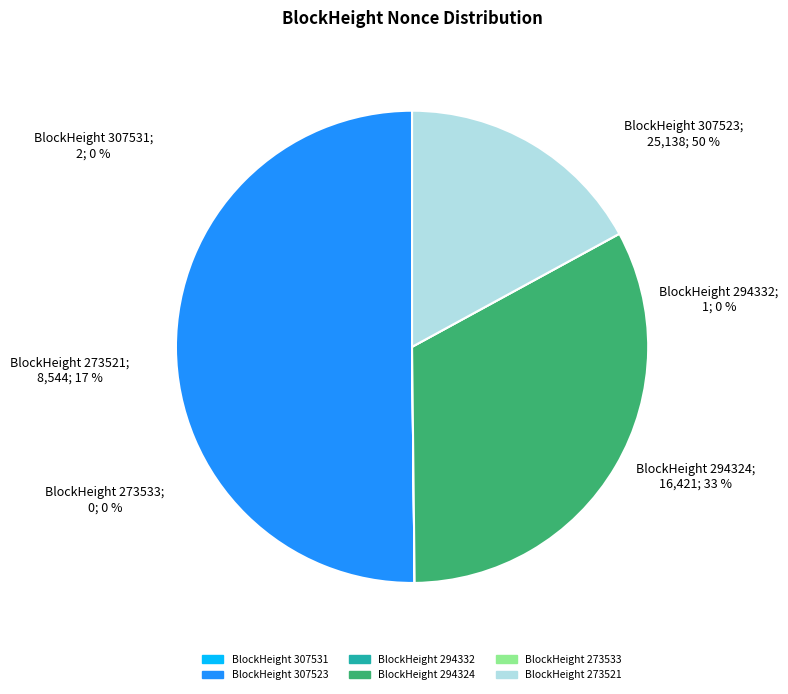

To the nearest percent, what is the average slice percentage?

17%